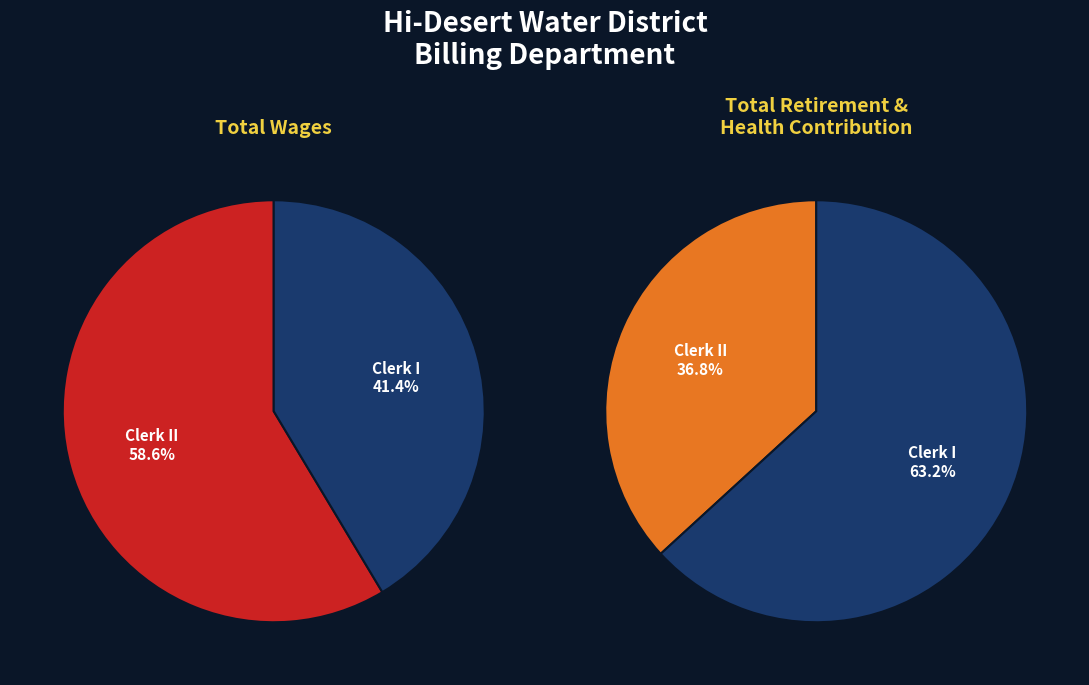

Rank the categories by value from lowest to highest.

Billing Clerk I, Billing Clerk II